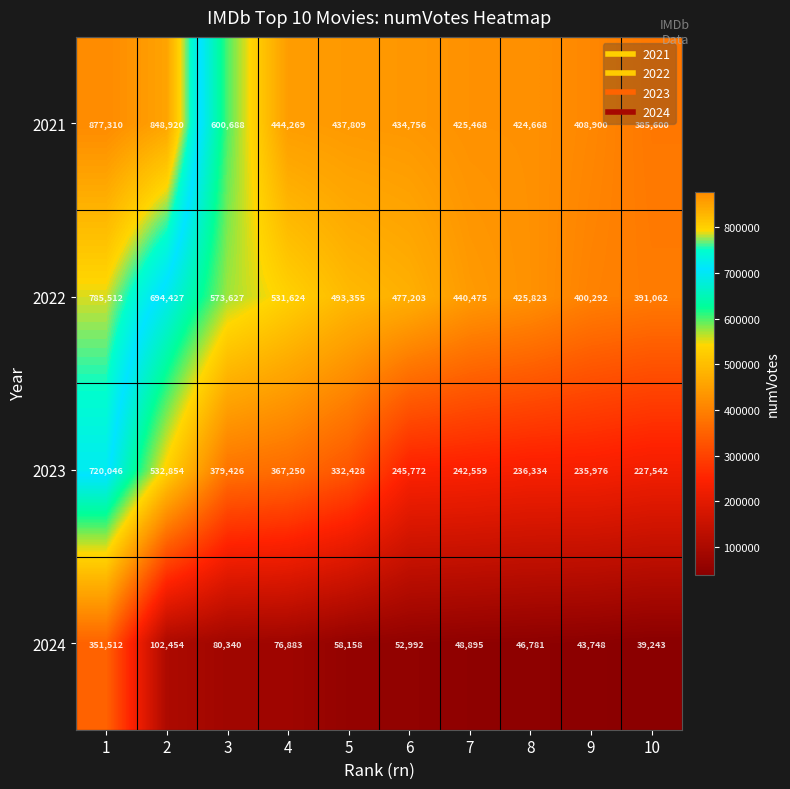

True or false: 2023 has a value of 51753 at 8.

False